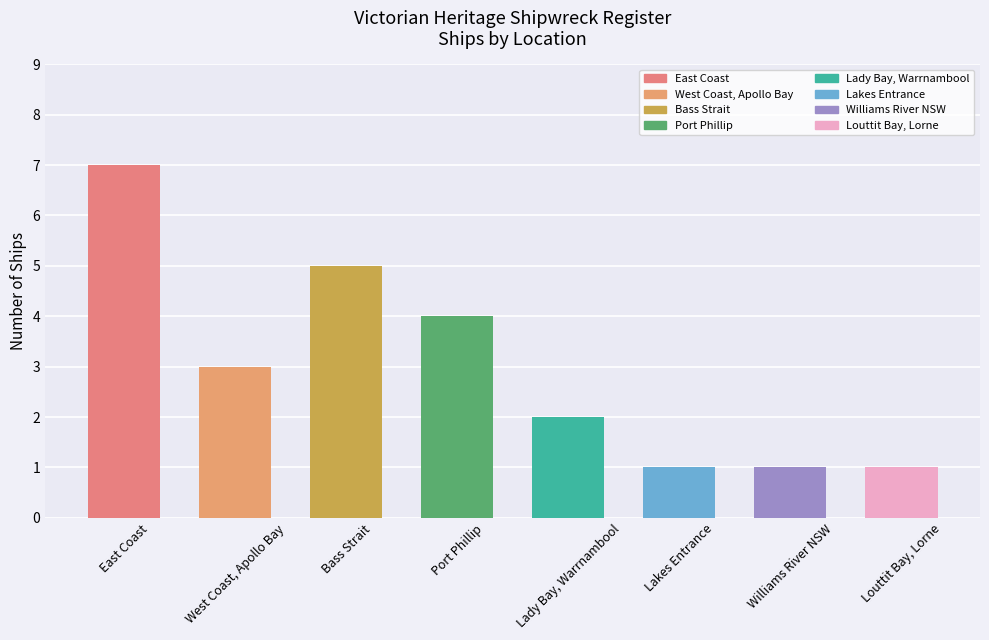

Which label corresponds to the largest value in the chart?

East Coast